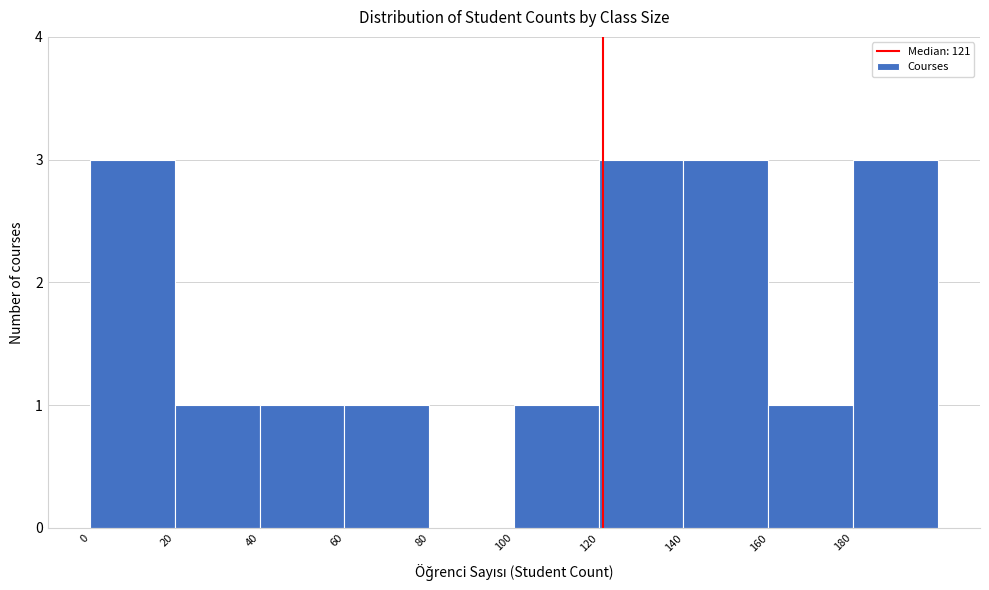

Reading left to right, transcribe this chart: for each bar, give the range it covers on the x-axis and its height. The values are not printed on the chart, so give them approximately, as read against the axis.

0 to 20: 3
20 to 40: 1
40 to 60: 1
60 to 80: 1
80 to 100: 0
100 to 120: 1
120 to 140: 3
140 to 160: 3
160 to 180: 1
180 to 200: 3